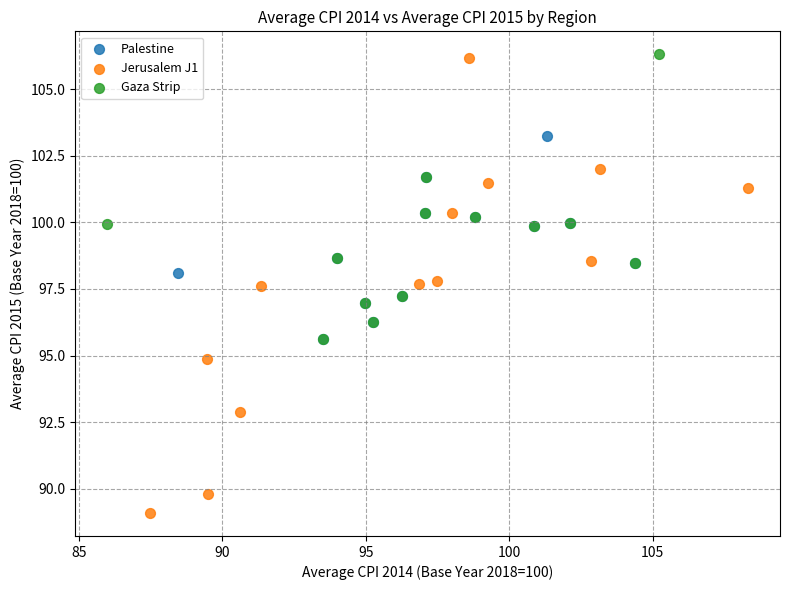

Which series reaches the minimum Y coordinate?

Jerusalem J1